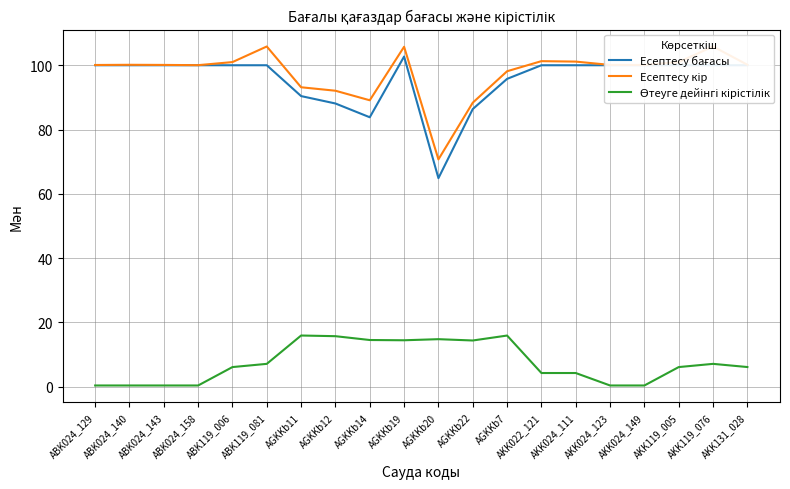

At how many categories does at least one series exceed 23?

20